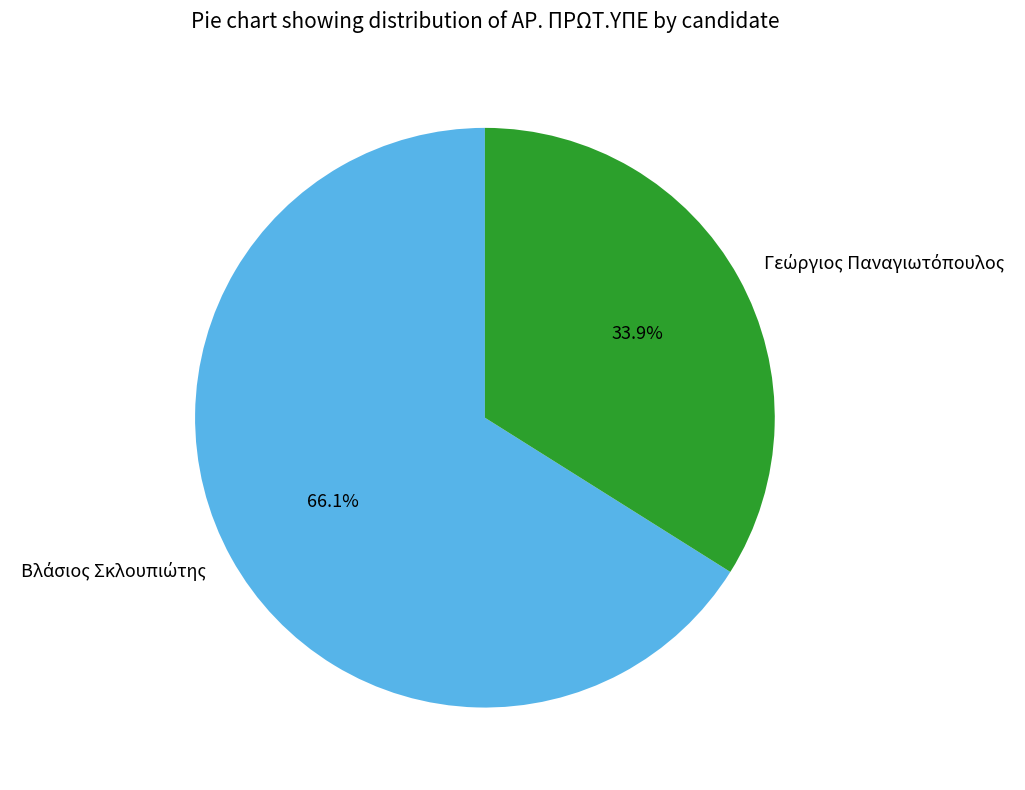

Is it true that Βλάσιος Σκλουπιώτης is 66% of the pie?

True